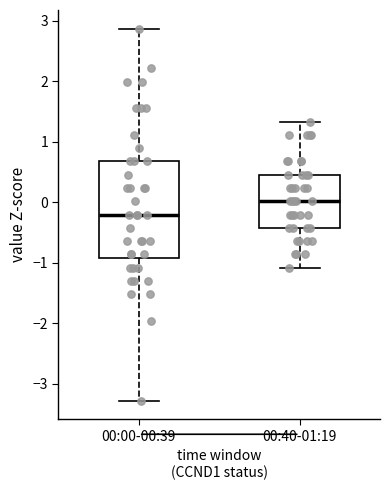

Reading left to right, read every box against the y-axis: the position of its median line, the range the box covers, and the ends of its whiskers. The values are not printed on the chart, so give them approximately, as read against the axis.

00:00-00:39: median -0.2, box -0.9 to 0.7, whiskers -3.3 to 2.9
00:40-01:19: median 0.0, box -0.4 to 0.5, whiskers -1.1 to 1.3